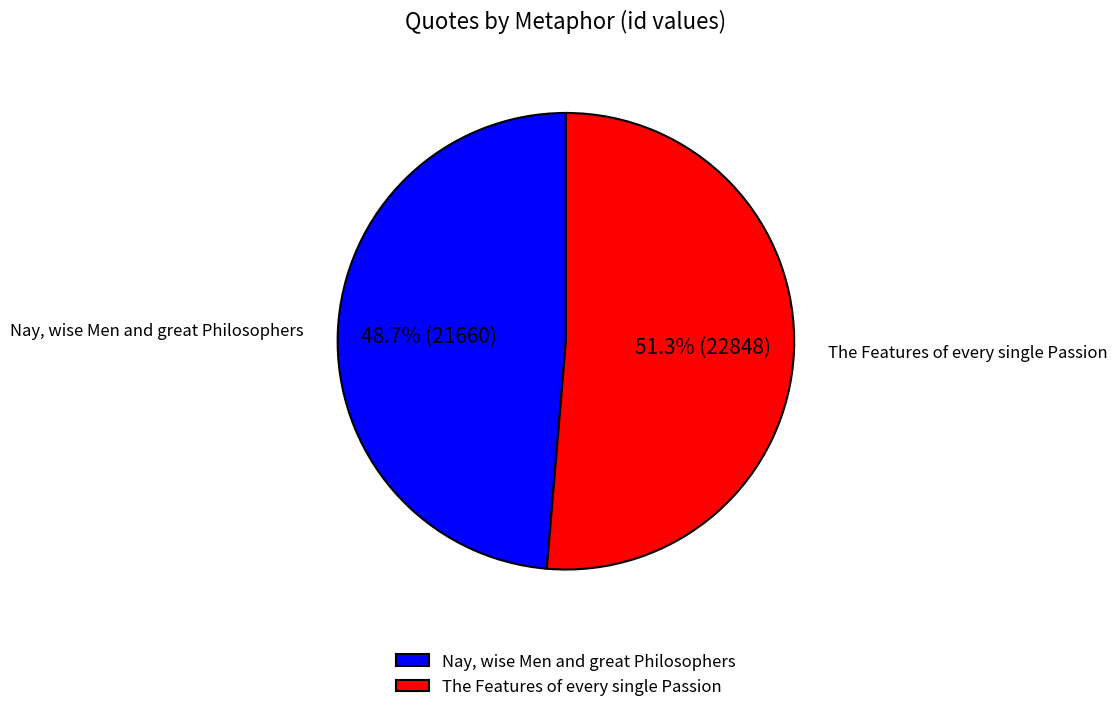

Count the number of slices in the pie.

2